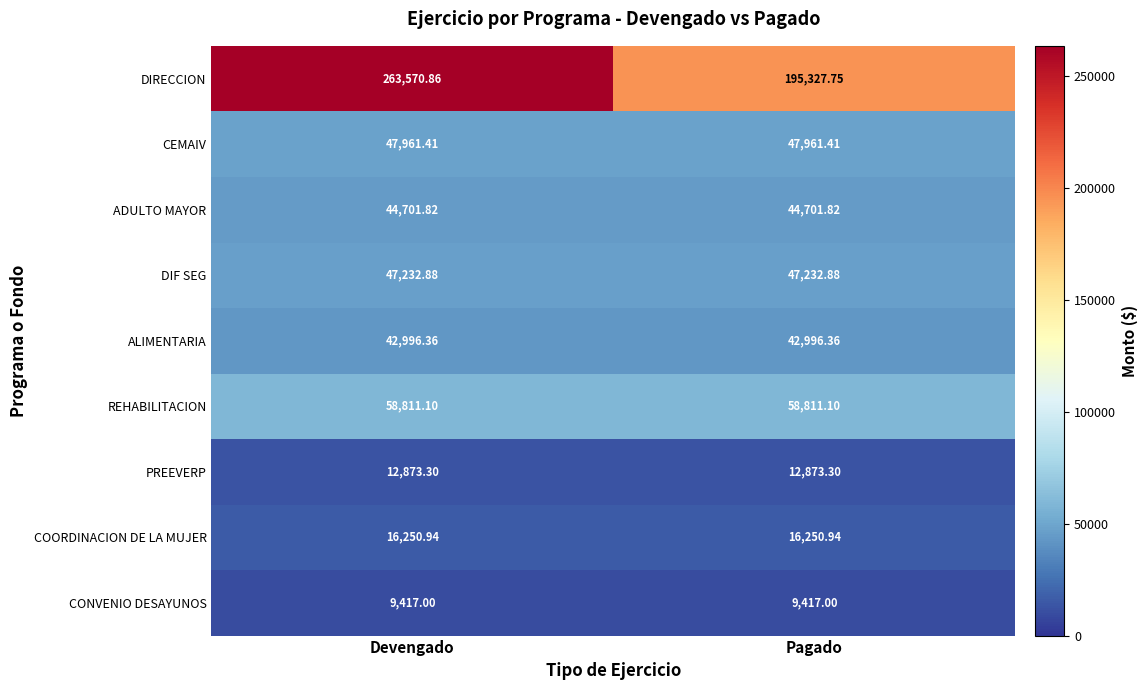

Which series has the largest total across all categories?

DIRECCION